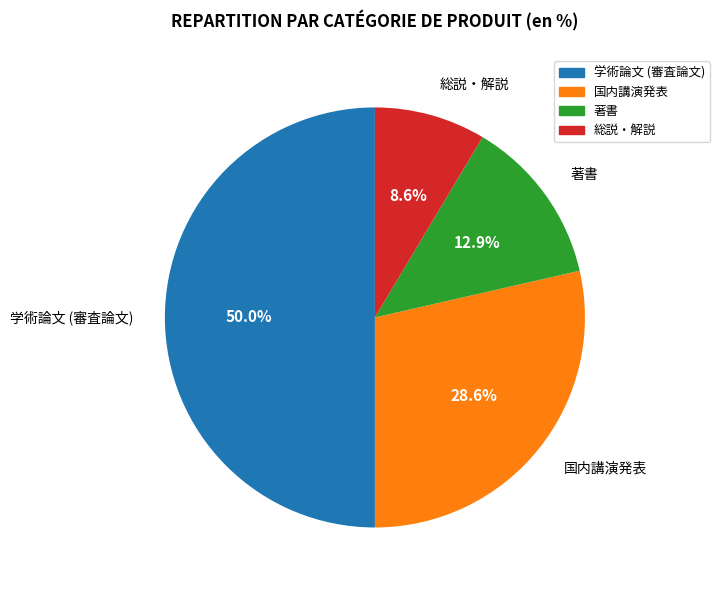

Which category has the smallest portion of the pie?

総説・解説